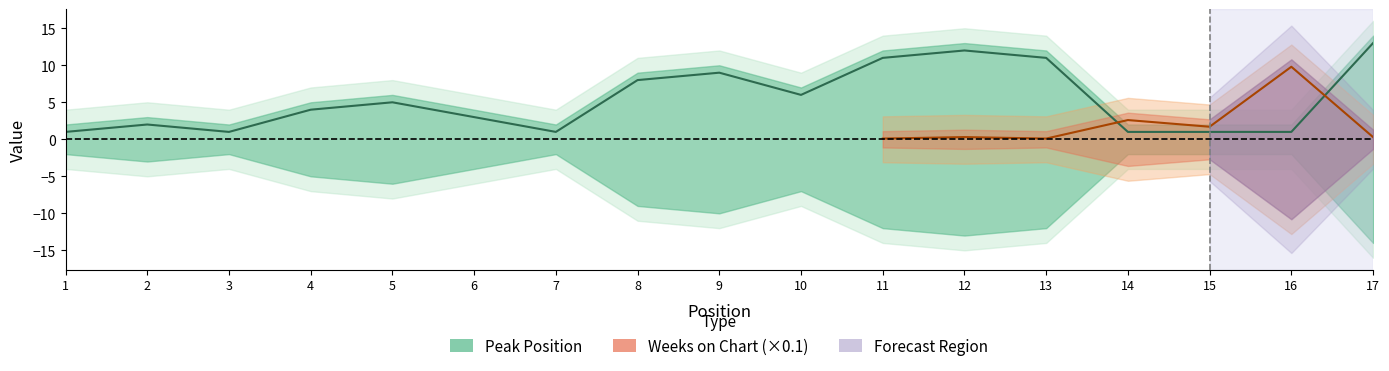

Reading right to left, what are all the values shown in this chart?

17=13	16=1	15=1	14=1	13=11	12=12	11=11	10=6	9=9	8=8	7=1	6=3	5=5	4=4	3=1	2=2	1=1